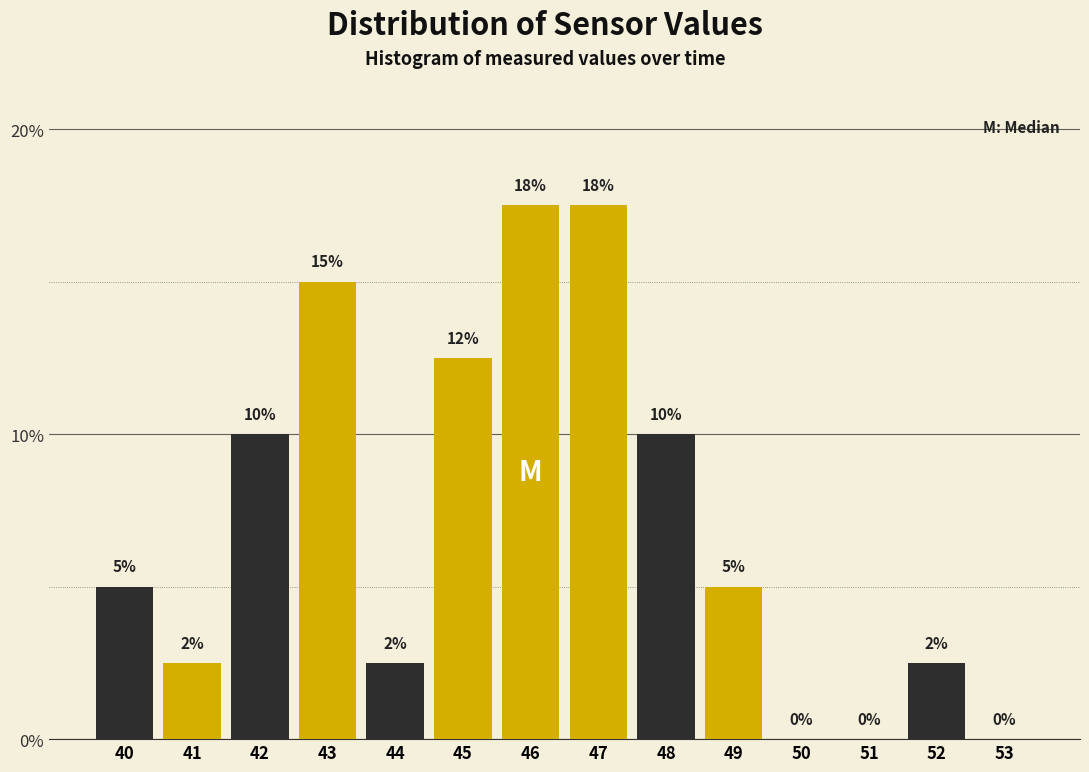

What is the approximate value at 52?

2.5